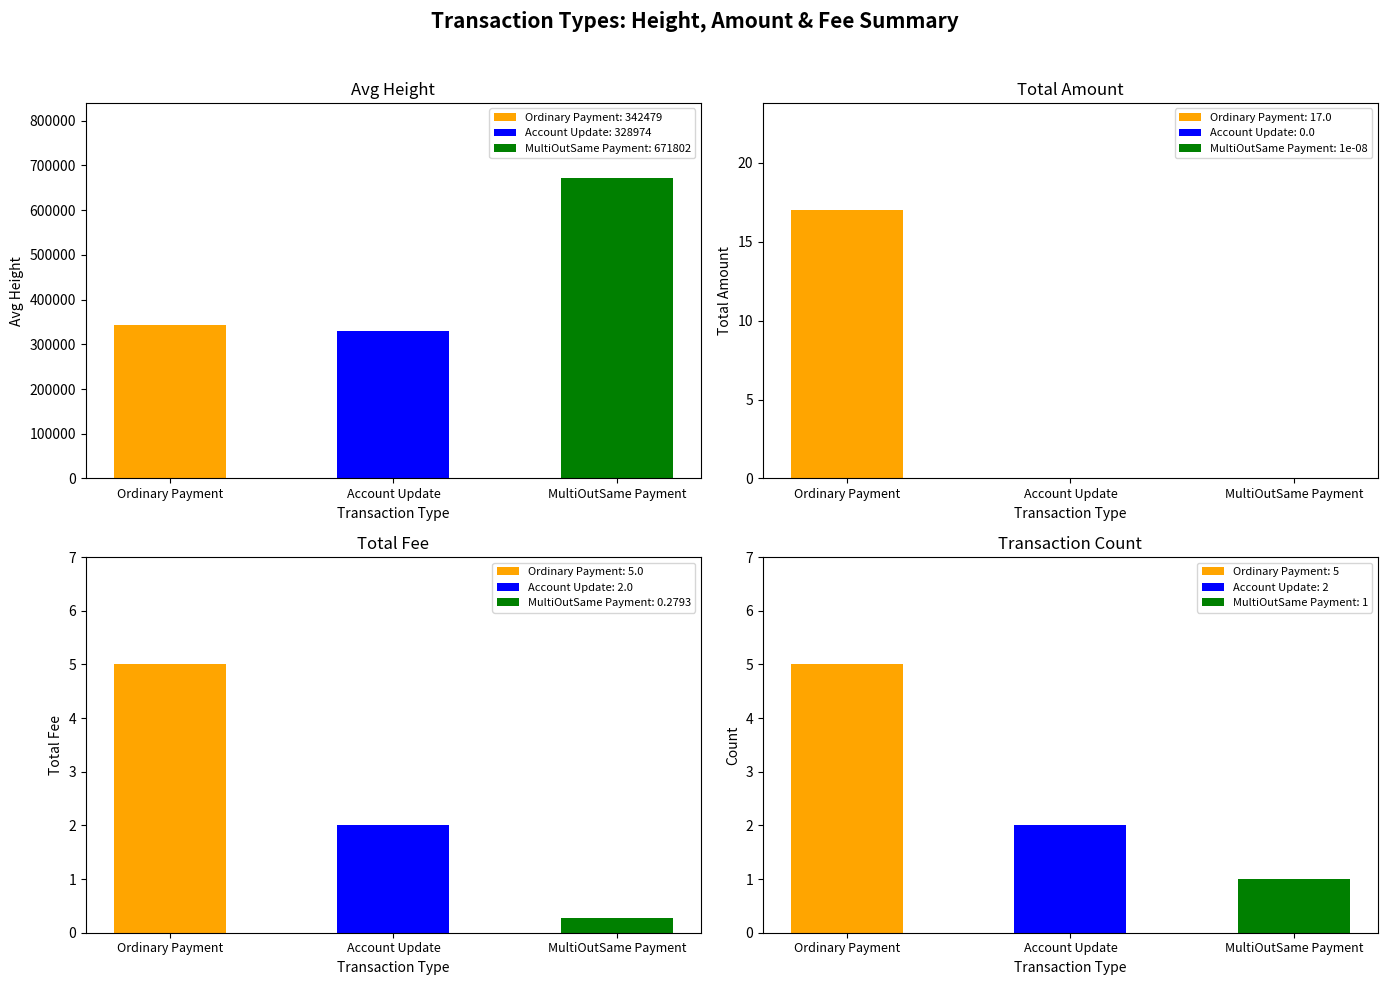

At which label is MultiOutSame Payment closest to 335901?

Ordinary Payment